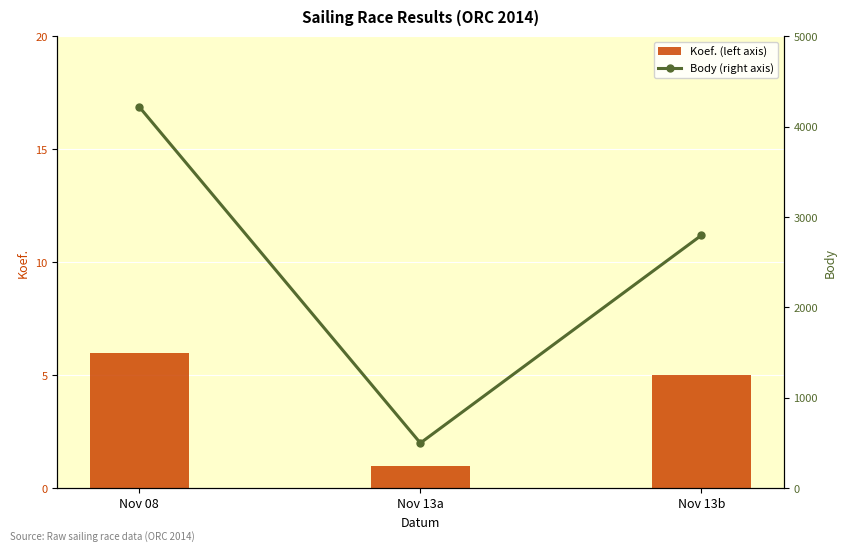

How many categories are shown in the chart?

3